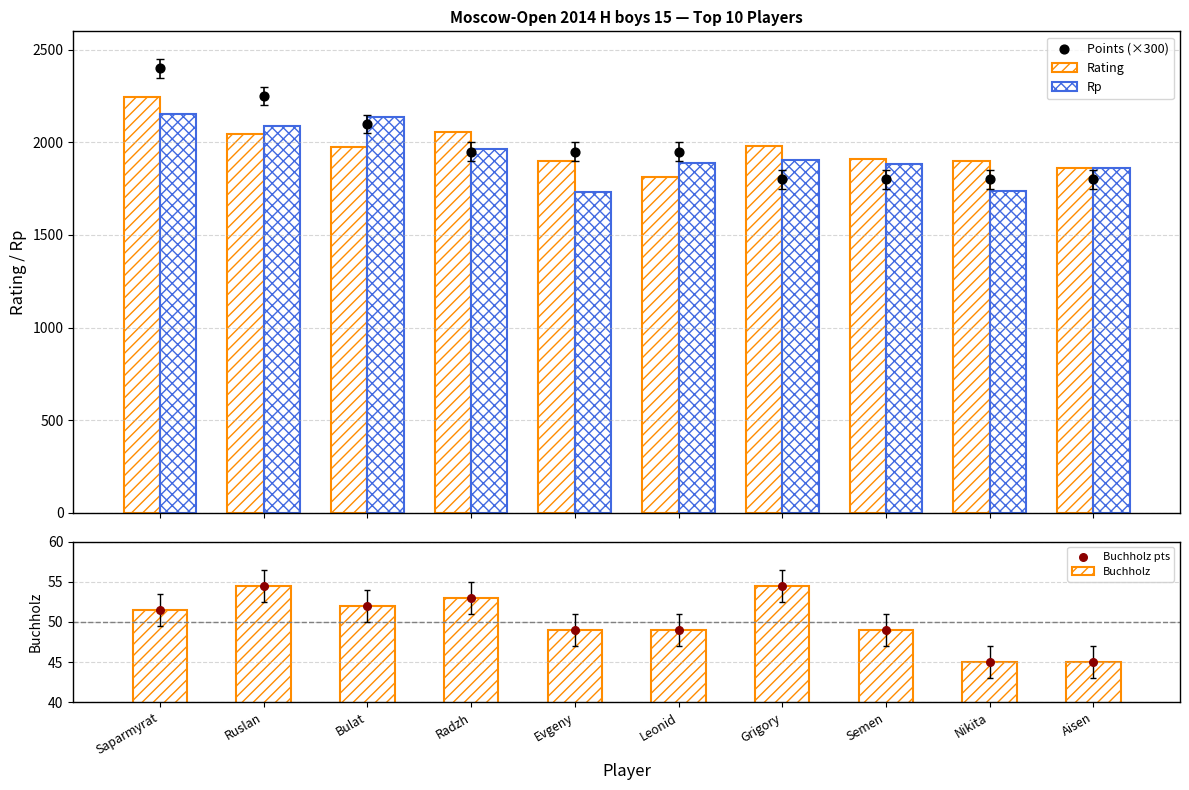

At which category is the sum across all series the highest?

Saparmyrat